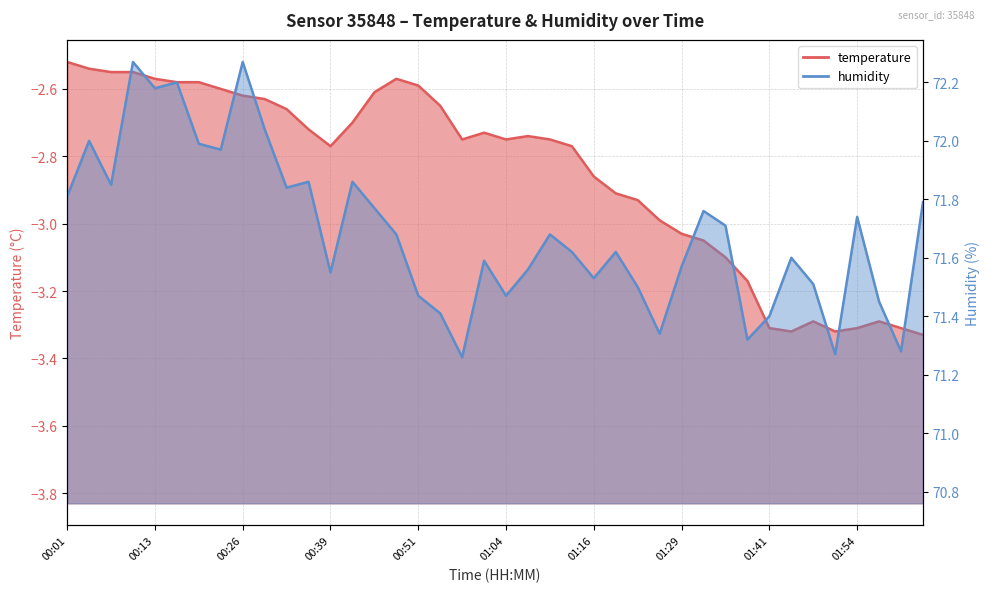

True or false: temperature has a value of -2.8 at 00:39.

True